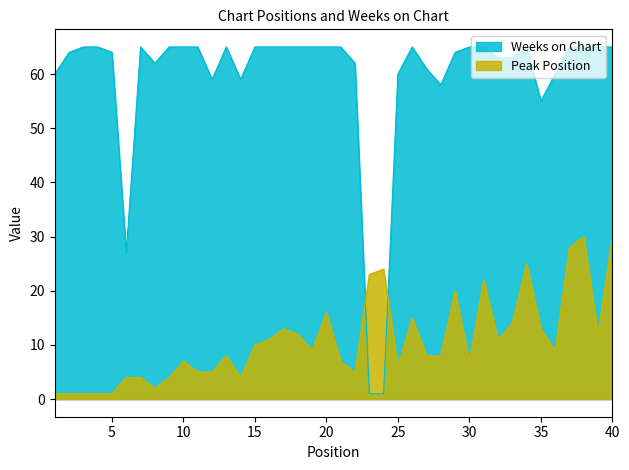

Reading left to right, extract all data points from this chart.

Peak Position: 1	1	1	1	1	4	4	2	4	7	5	5	8	4	10	11	13	12	9	16	7	5	23	24	6	15	8	8	20	7	22	11	14	25	13	9	28	30	12	30
Weeks on Chart: 60	64	65	65	64	27	65	62	65	65	65	59	65	59	65	65	65	65	65	65	65	62	1	1	60	65	61	58	64	65	65	63	63	65	55	60	65	65	65	65